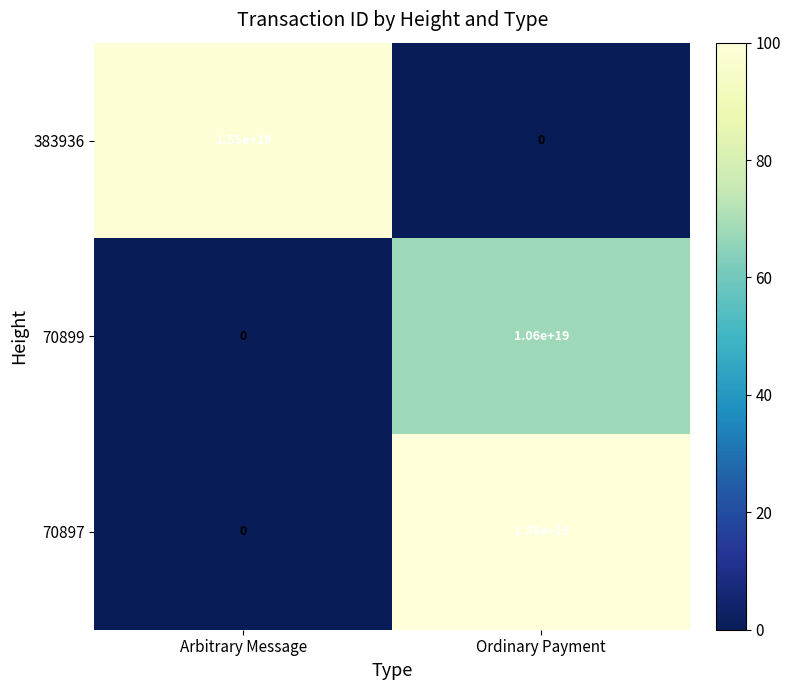

At Ordinary Payment, list the series in order from smallest to largest.

383936, 70899, 70897